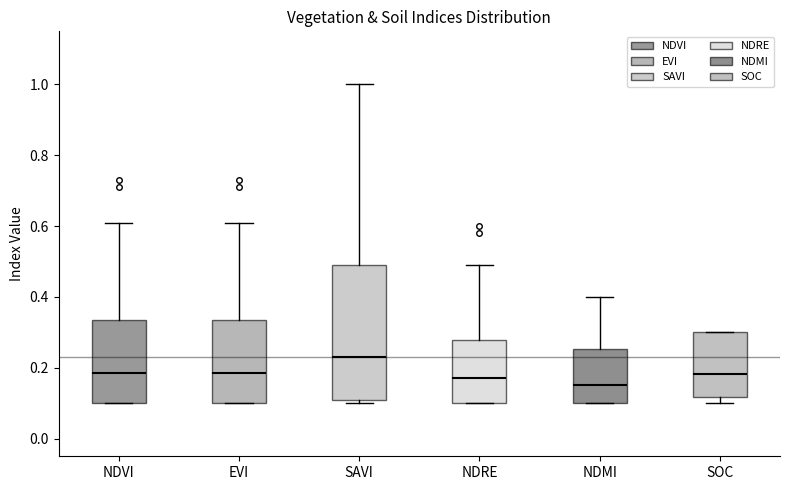

Where does the median line of the box for NDVI sit on the y-axis? The values are not printed on the chart, so give them approximately, as read against the axis.

0.18